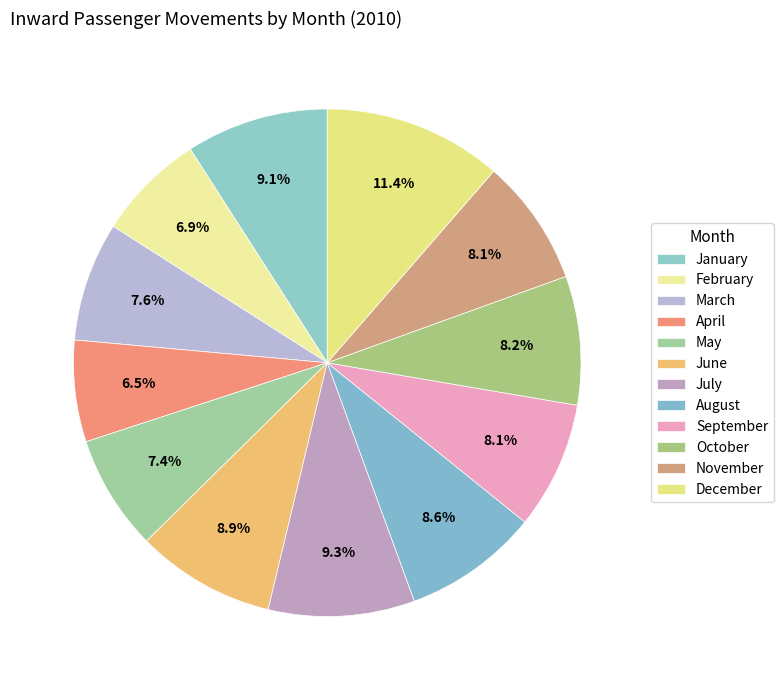

Combined, do December and April account for over 50%?

No